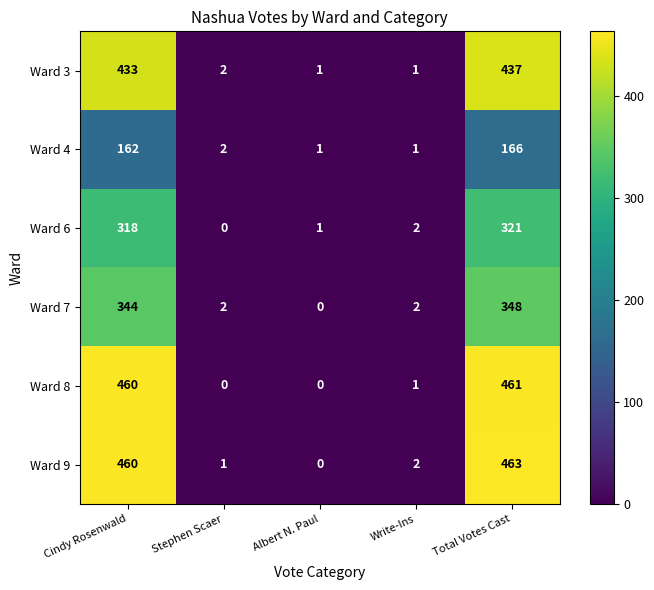

At which label does Ward 9 first exceed 2?

Cindy Rosenwald